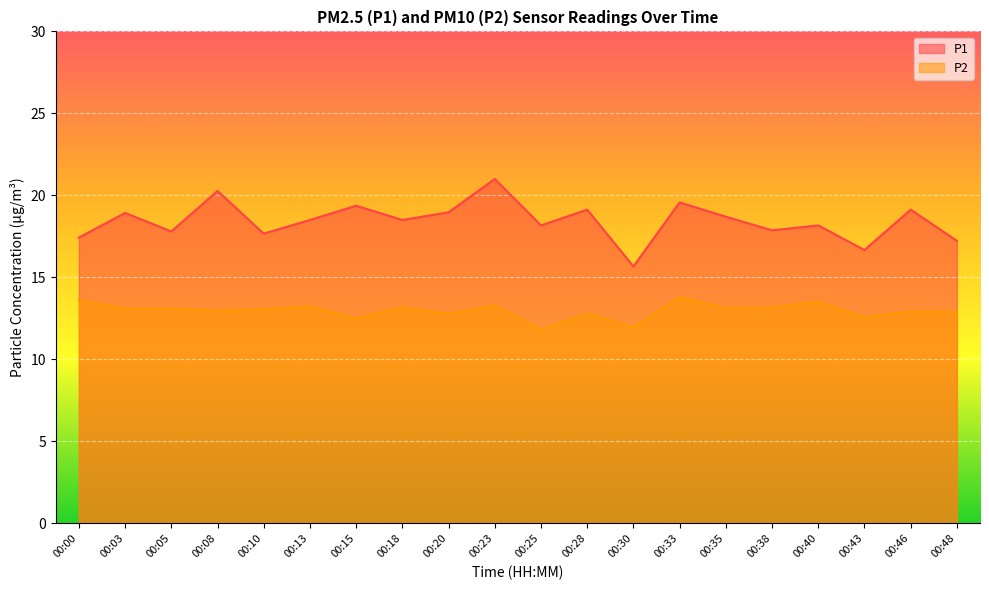

Where does the P1 series first go above 18?

00:03